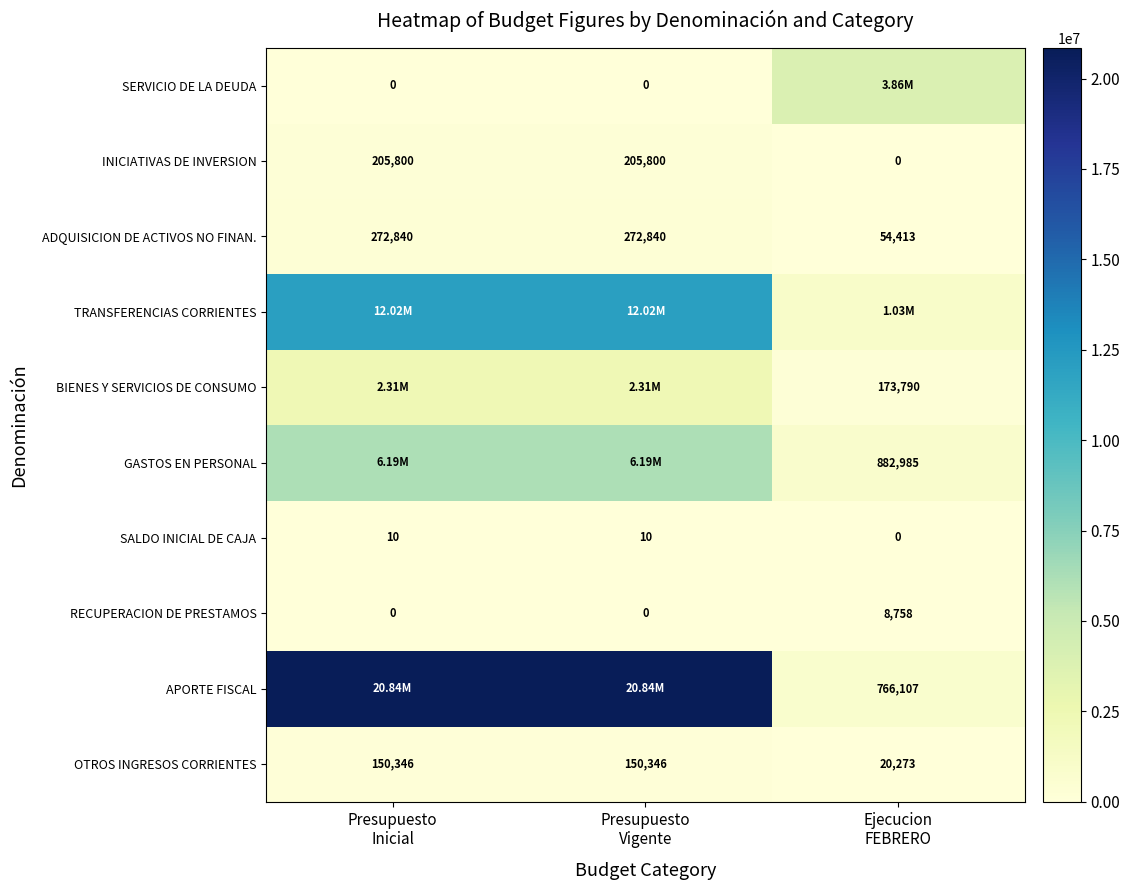

Count the number of data series in this chart.

10